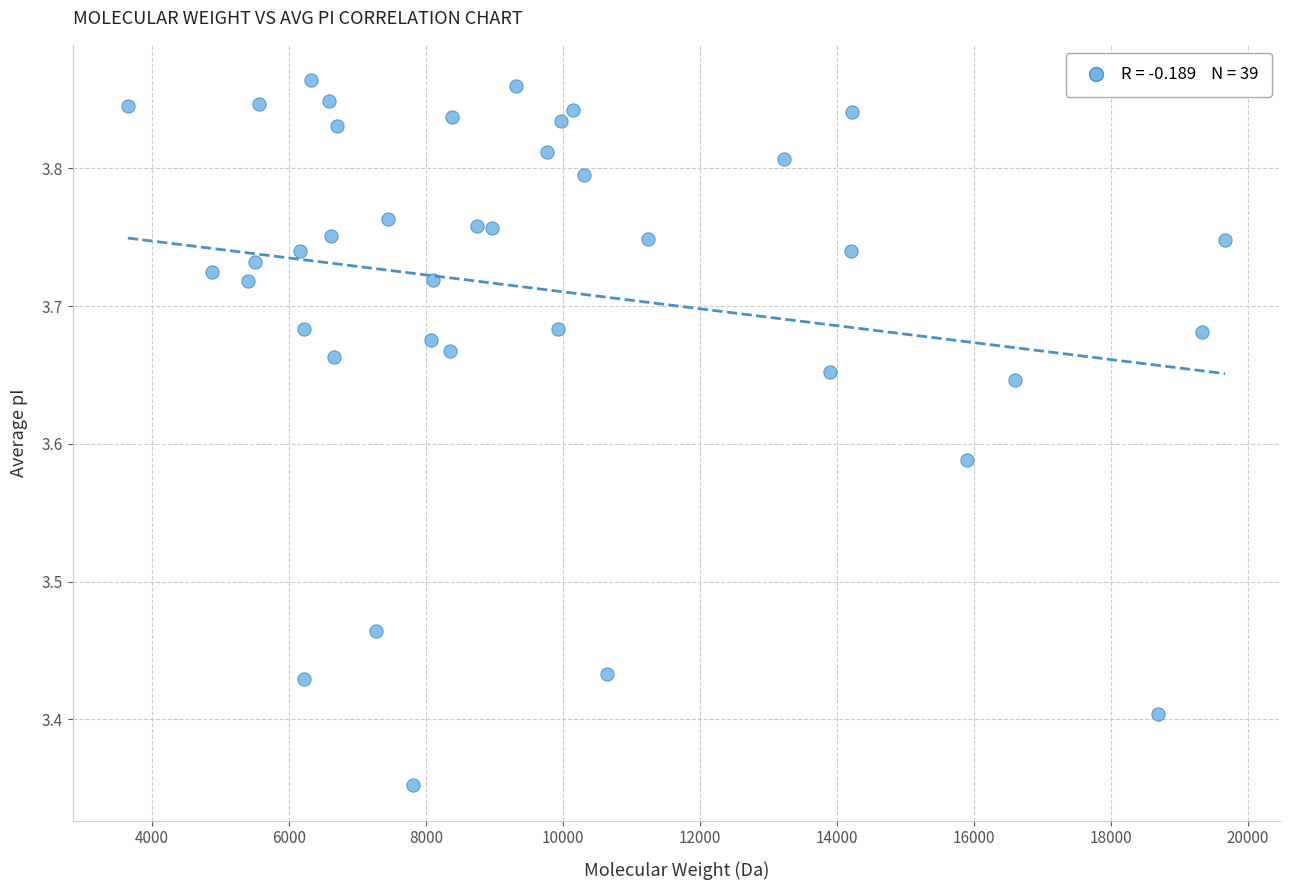

What is the range of X values (max minus min)?

16023.8